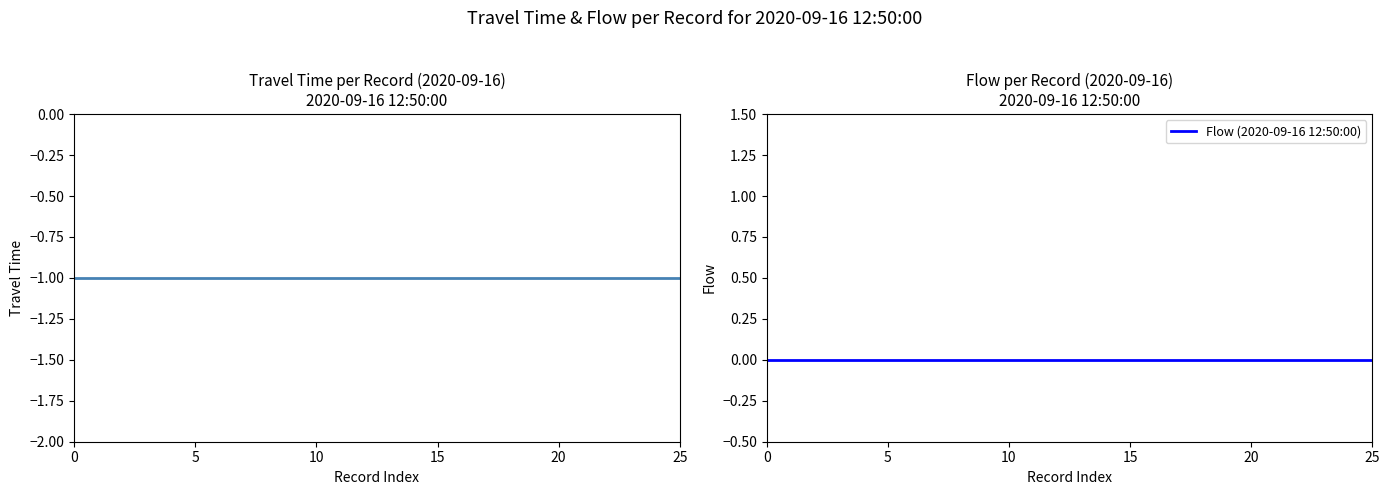

True or false: vehicle_type and flow intersect in this chart.

False